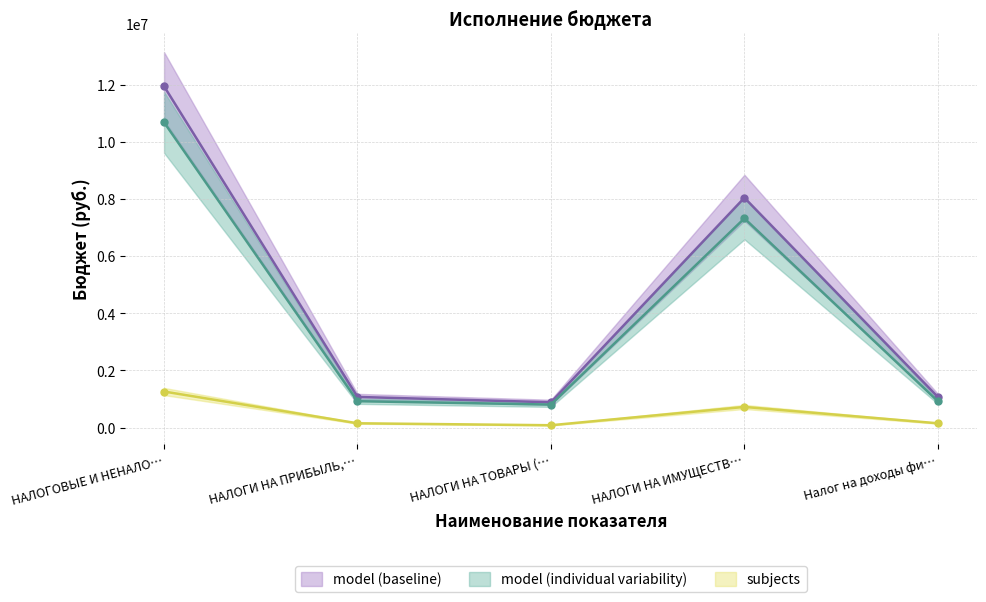

Where is model (baseline) nearest to the value 6414879?

НАЛОГИ НА ИМУЩЕСТВ…